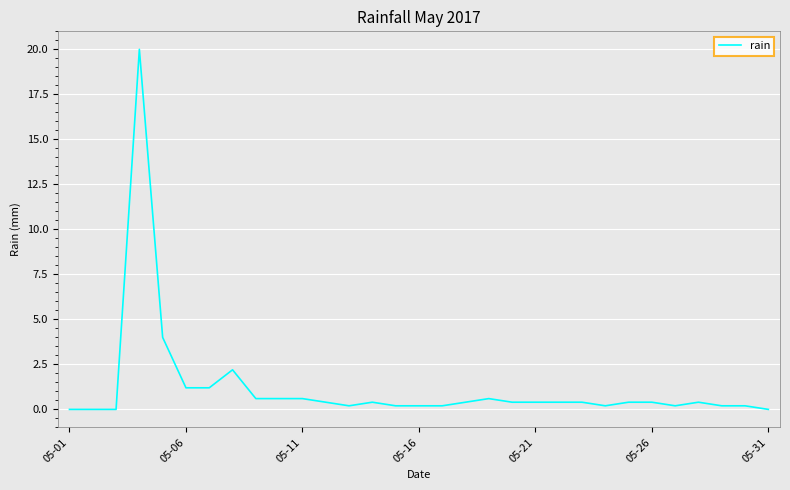

What is the maximum value shown in the chart?

20.0